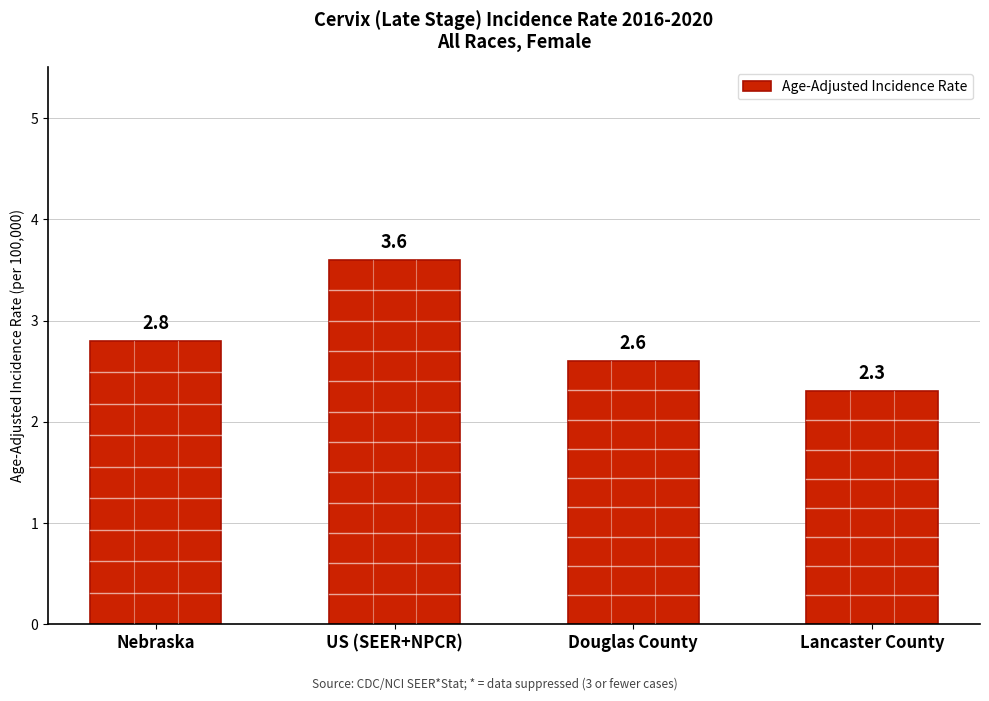

Rank the categories by value from highest to lowest.

US (SEER+NPCR), Nebraska, Douglas County, Lancaster County